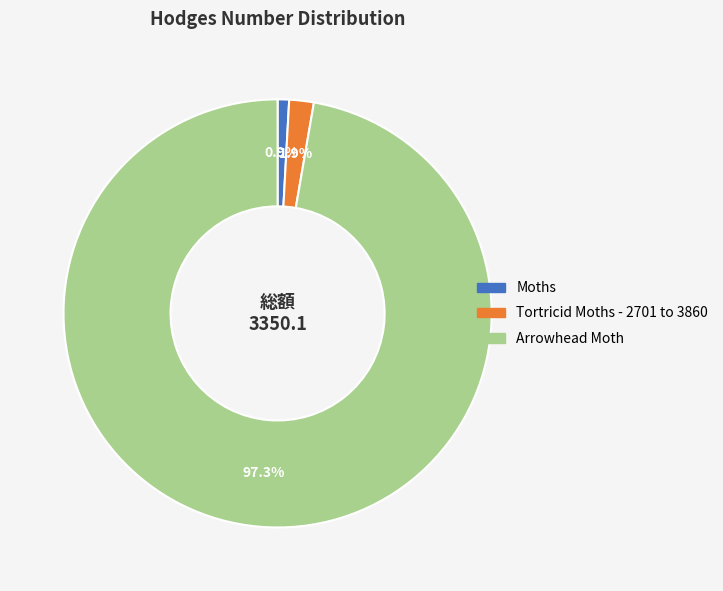

What percentage do Arrowhead Moth and Tortricid Moths - 2701 to 3860 together represent?

99.1%